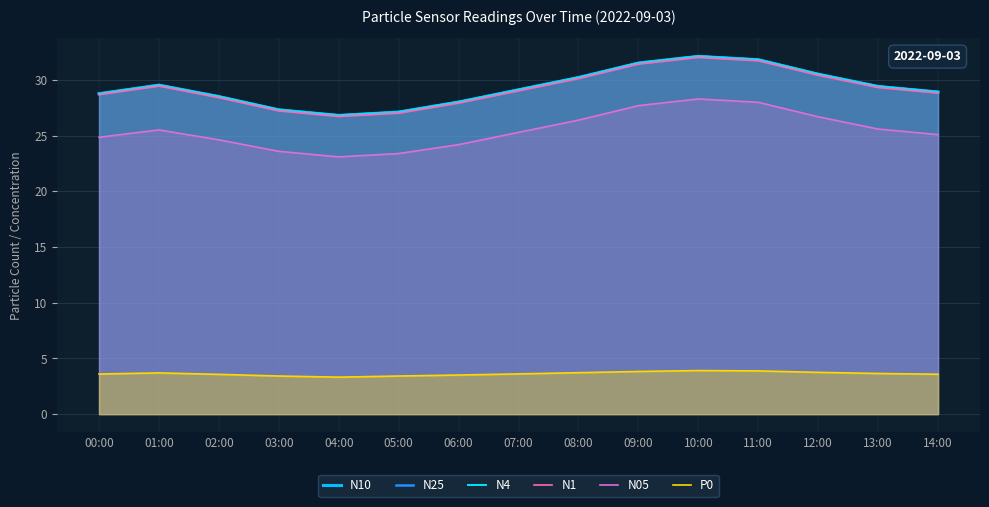

Reading left to right, extract all data points from this chart.

N10: 28.8	29.5	28.5	27.3	26.8	27.1	28.0	29.1	30.2	31.5	32.1	31.8	30.5	29.4	28.9
N25: 28.8	29.5	28.5	27.3	26.8	27.1	28.0	29.1	30.2	31.5	32.1	31.8	30.5	29.4	28.9
N4: 28.8	29.5	28.5	27.3	26.8	27.1	28.0	29.1	30.2	31.5	32.1	31.8	30.5	29.4	28.9
N1: 28.7	29.4	28.4	27.2	26.7	27.0	27.9	29.0	30.1	31.4	32.0	31.7	30.4	29.3	28.8
N05: 24.9	25.5	24.6	23.6	23.1	23.4	24.2	25.3	26.4	27.7	28.3	28.0	26.7	25.6	25.1
P0: 3.6	3.7	3.6	3.4	3.3	3.4	3.5	3.6	3.7	3.8	3.9	3.9	3.8	3.6	3.6